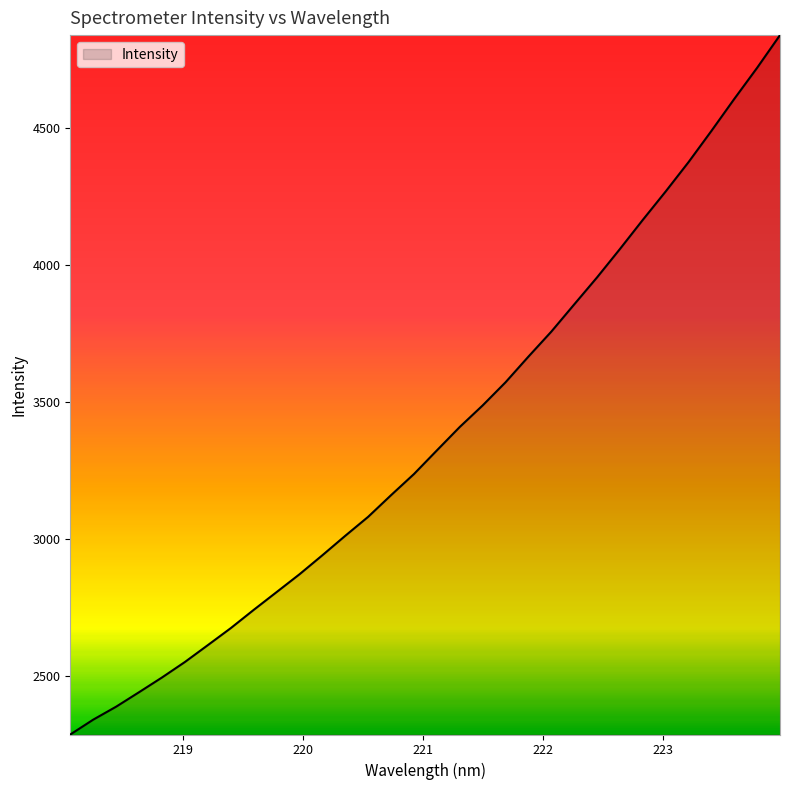

What is the maximum value shown in the chart?

4840.5